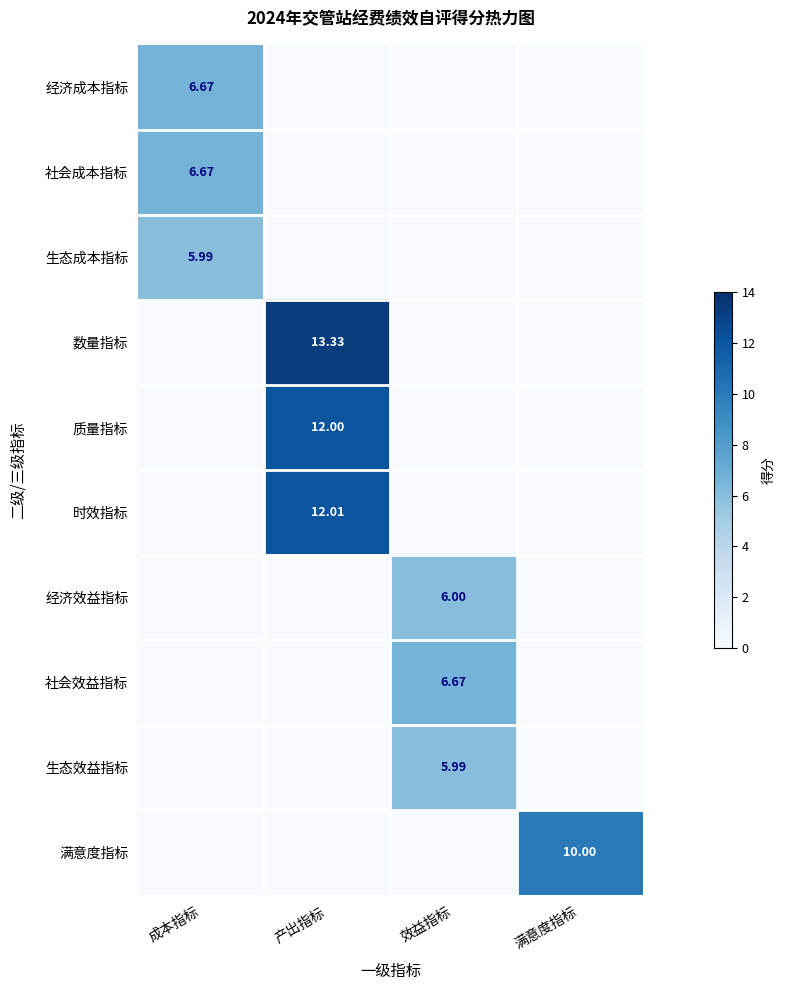

What is the sum of all 满意度指标 values?

10.0